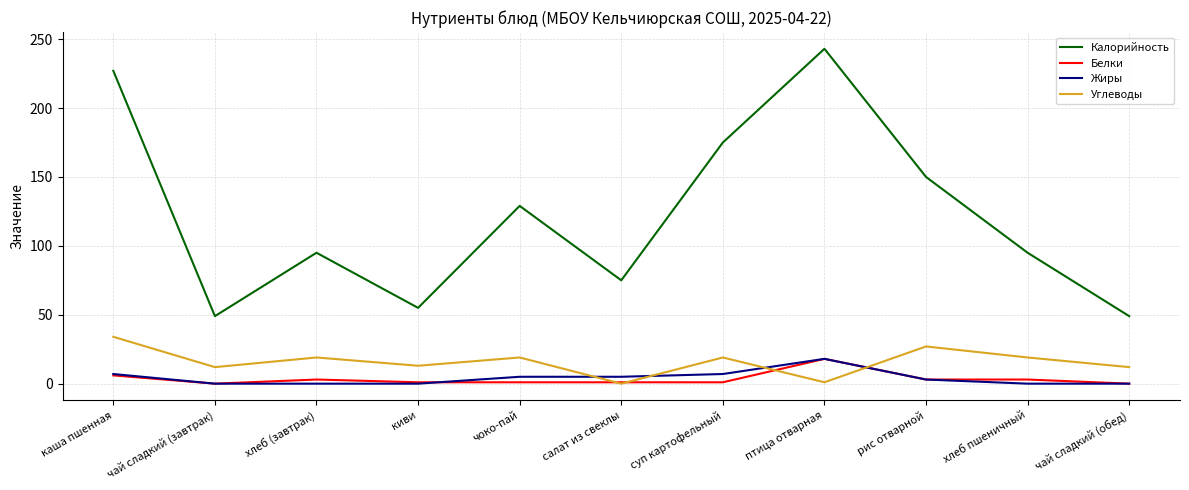

True or false: Углеводы has more than 1 interior local peaks.

True